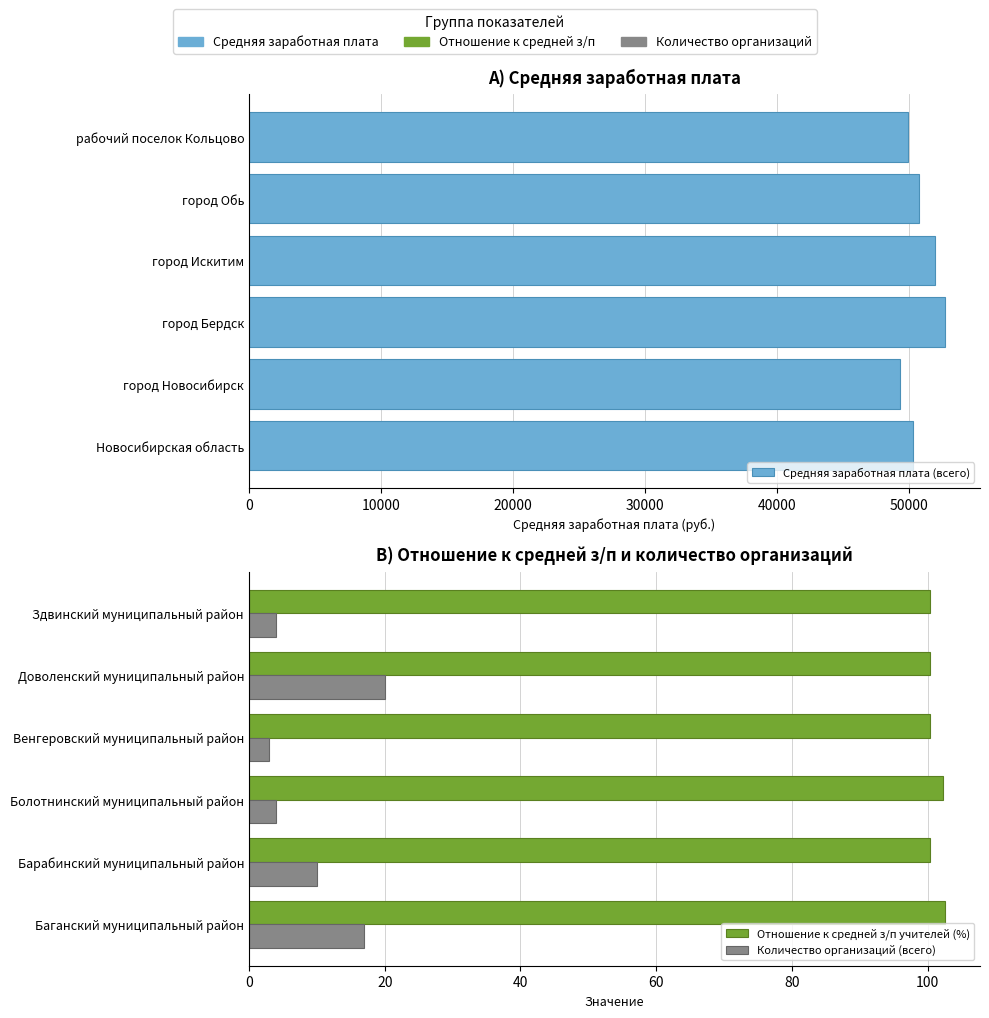

Rank the series by their maximum value, from highest to lowest.

Средняя заработная плата (всего), Отношение к средней з/п учителей (%), Количество организаций (всего)